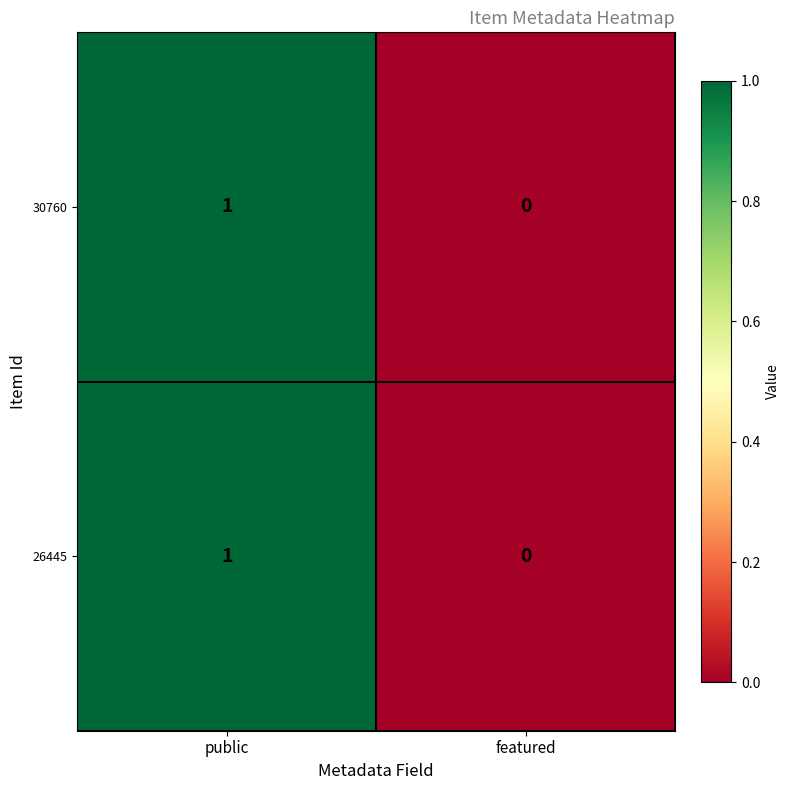

Reading left to right, transcribe all the data shown in this chart.

30760: public=1	featured=0
26445: public=1	featured=0